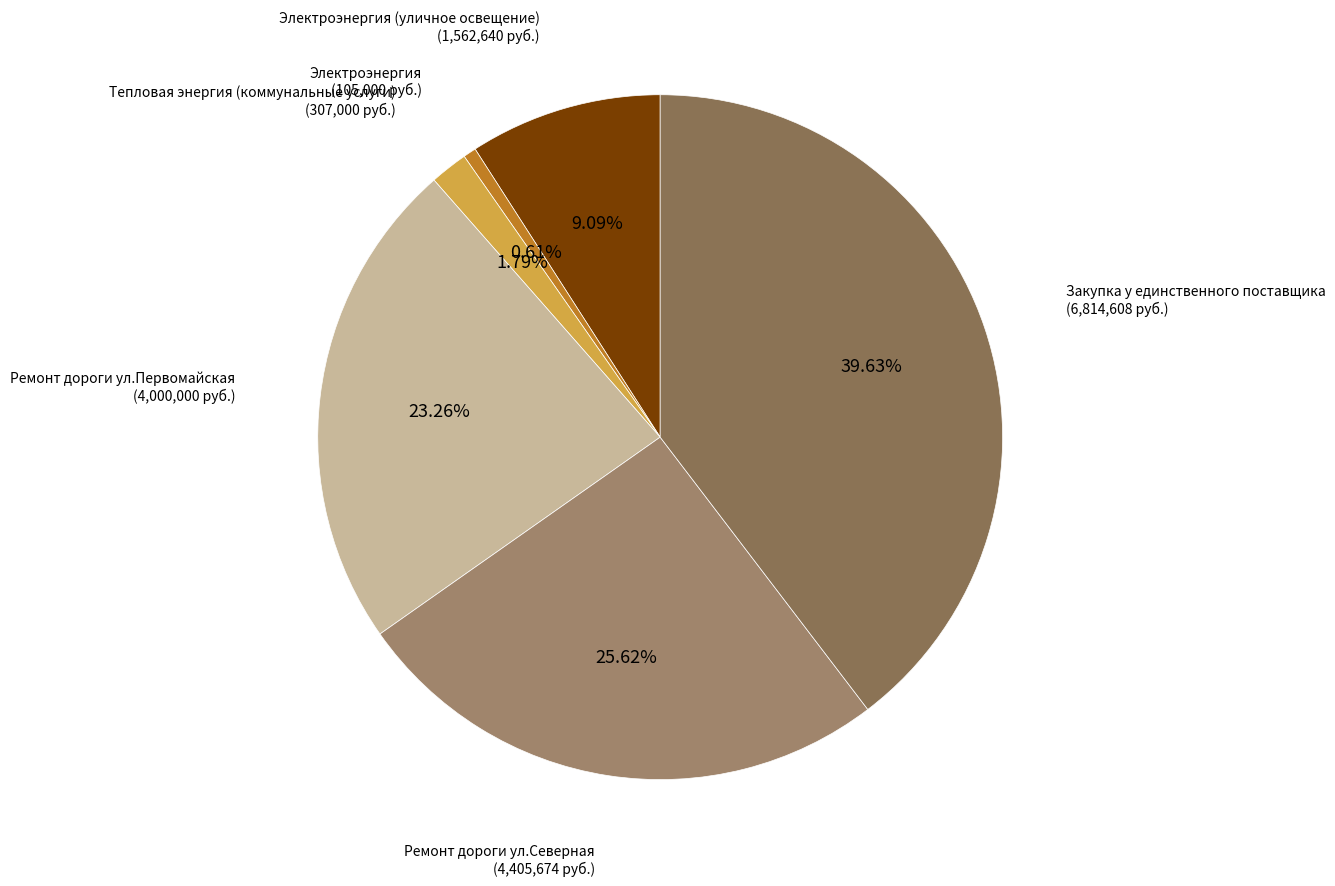

What percentage is the Тепловая энергия (коммунальные услуги) slice, to the nearest percent?

2%